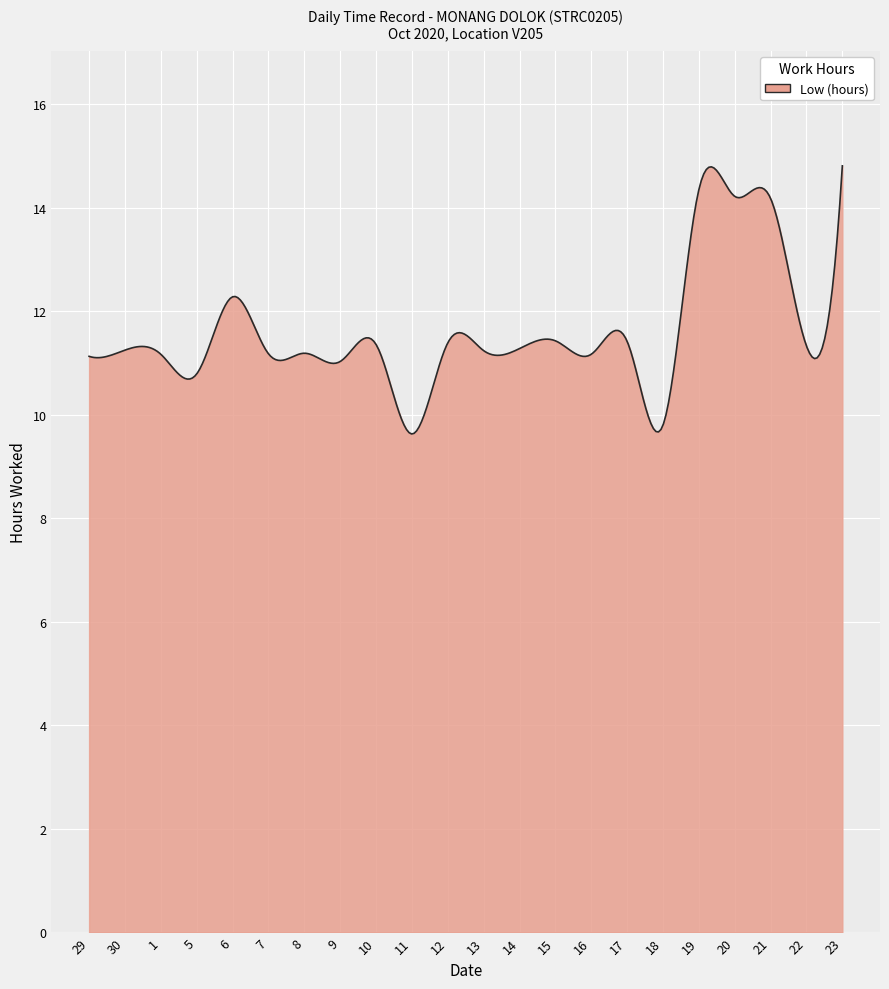

What is the maximum value shown in the chart?

14.8